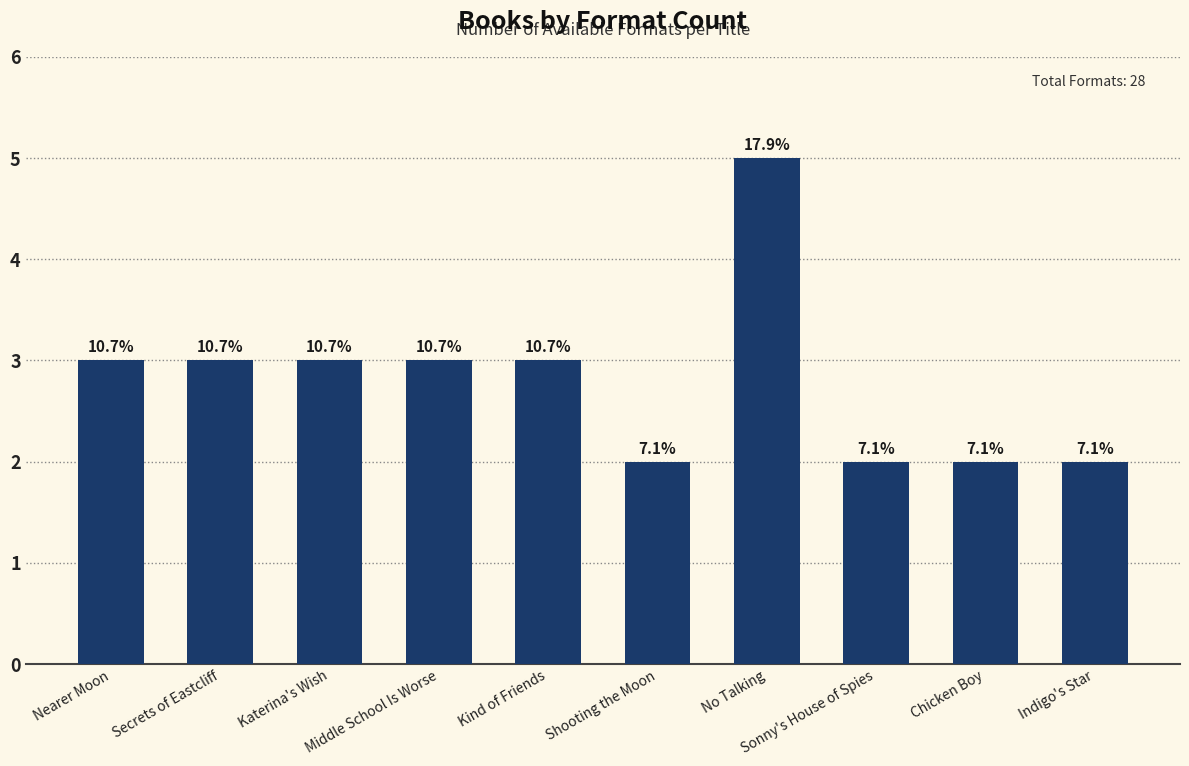

True or false: the data shows 1 at Katerina's Wish.

False